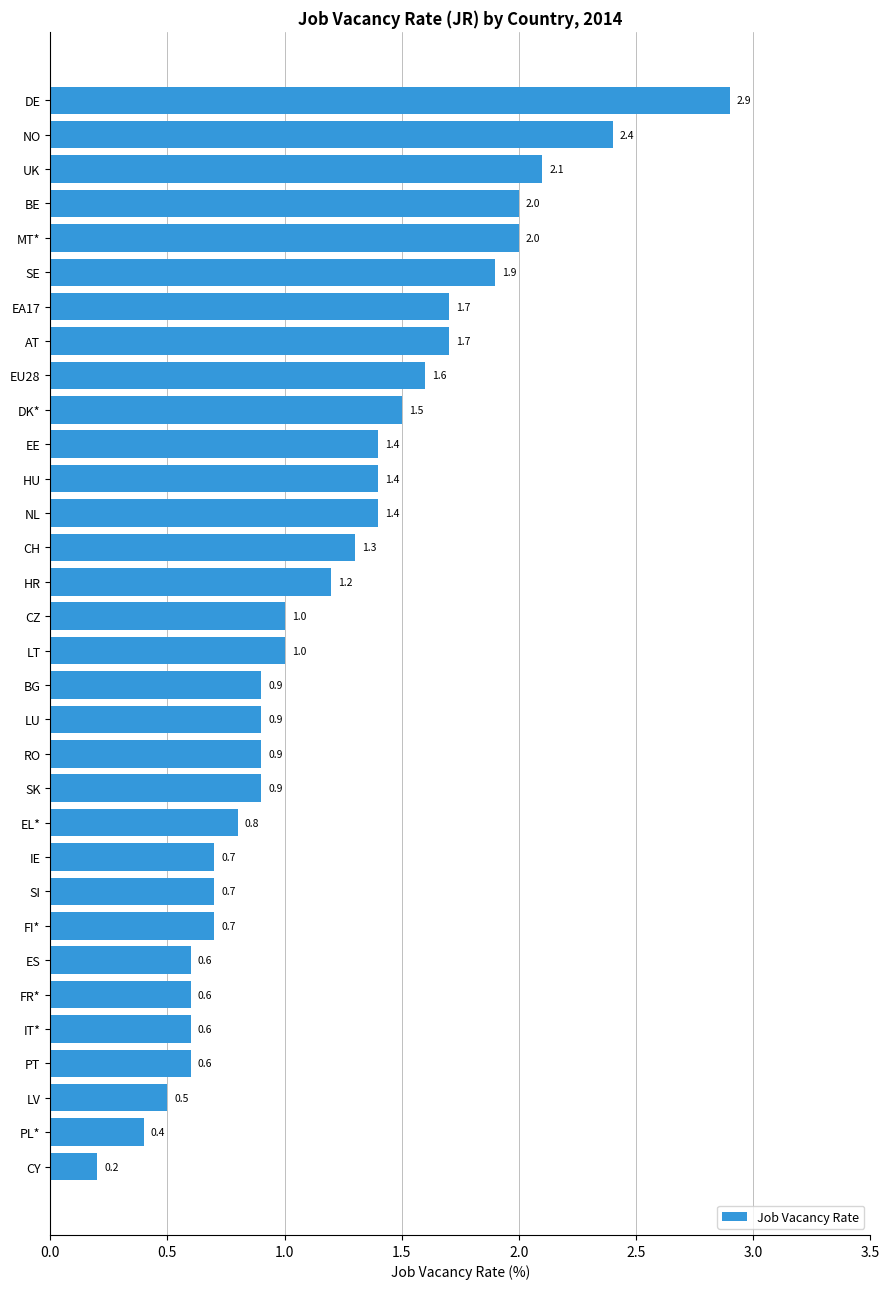

What position from the bottom is EE?

22